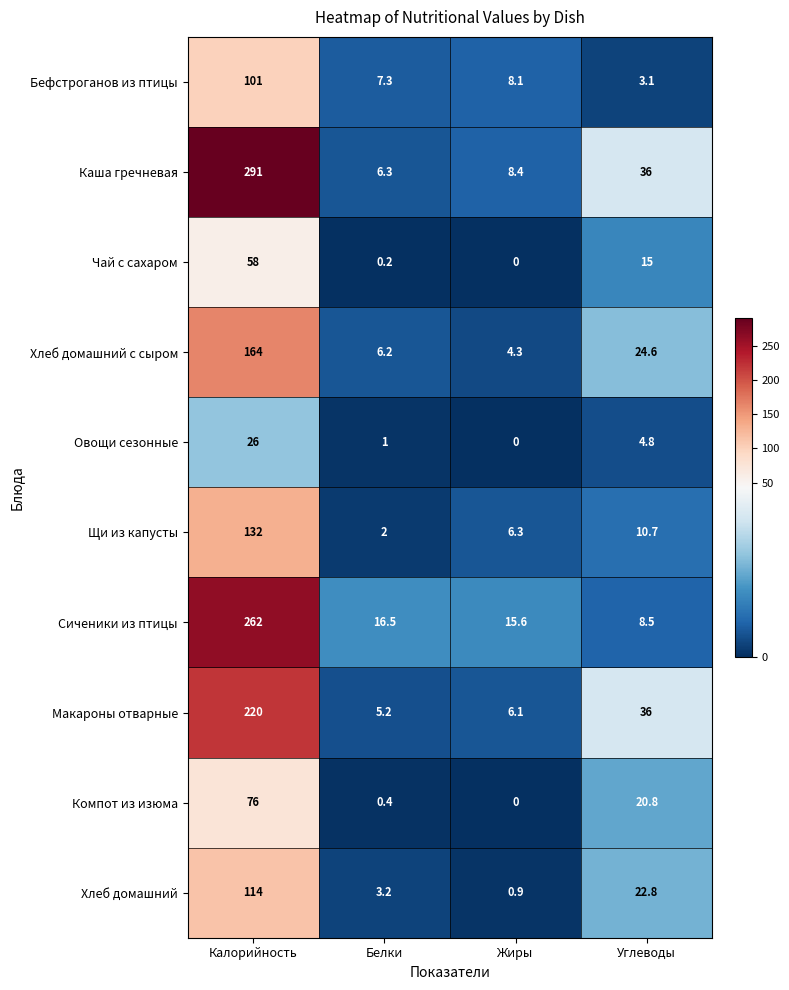

At which category does the chart reach its minimum across all series?

Жиры